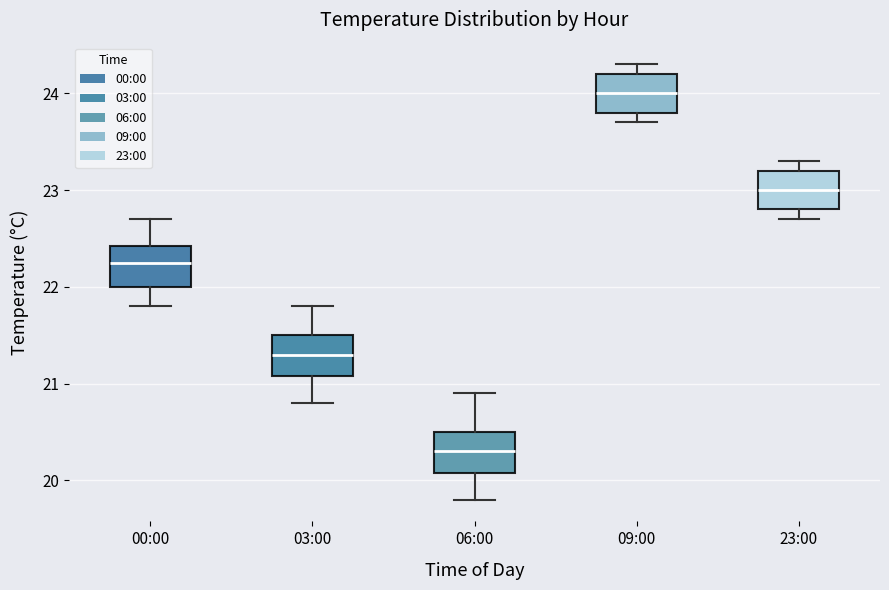

Reading left to right, transcribe this box plot: for each box, give where its median line is, the range the box spans, and where its two whiskers end, as read against the y-axis. The values are not printed on the chart, so give them approximately, as read against the axis.

00:00: median 22.3, box 22.0 to 22.4, whiskers 21.8 to 22.7
03:00: median 21.3, box 21.1 to 21.5, whiskers 20.8 to 21.8
06:00: median 20.3, box 20.1 to 20.5, whiskers 19.8 to 20.9
09:00: median 24.0, box 23.8 to 24.2, whiskers 23.7 to 24.3
23:00: median 23.0, box 22.8 to 23.2, whiskers 22.7 to 23.3